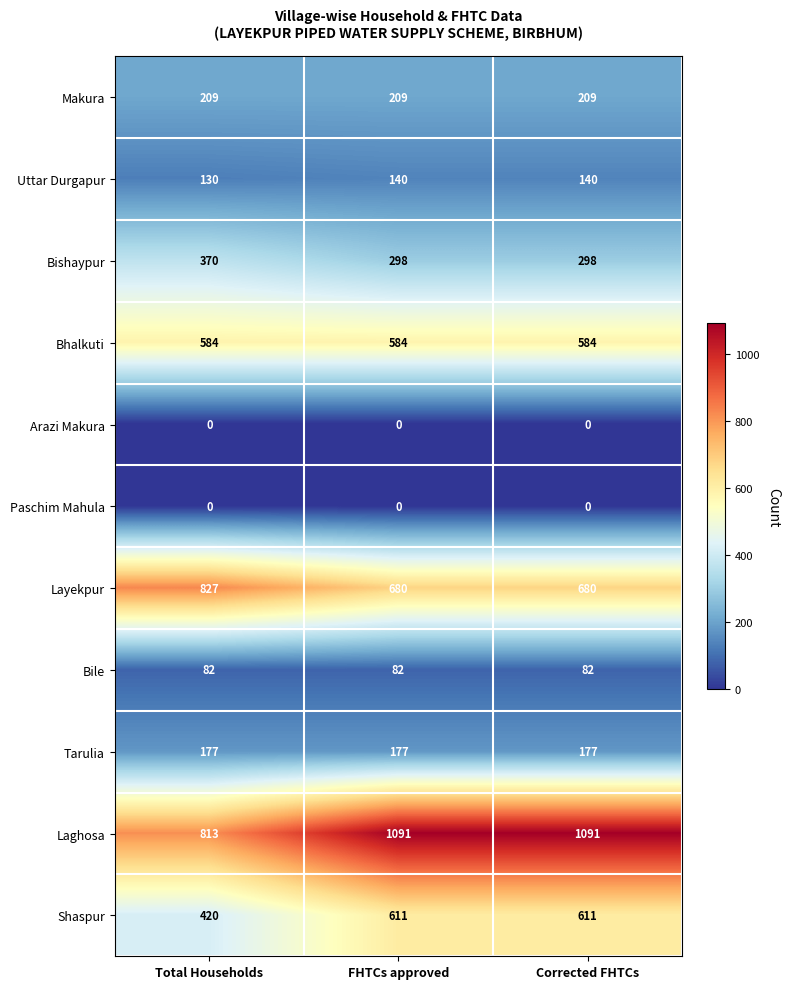

Which series has the largest range (max minus min)?

Laghosa